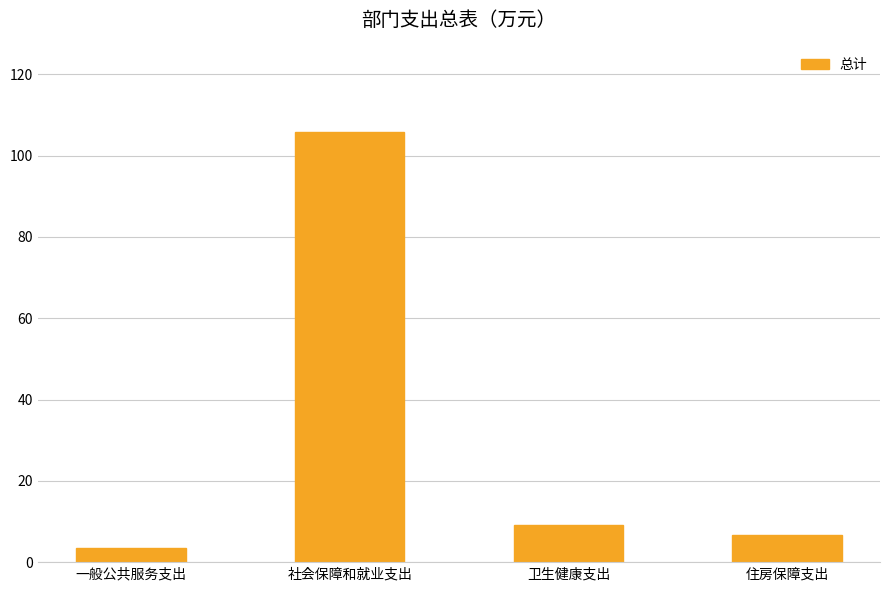

What is the change in value from 社会保障和就业支出 to 住房保障支出?

-99.2